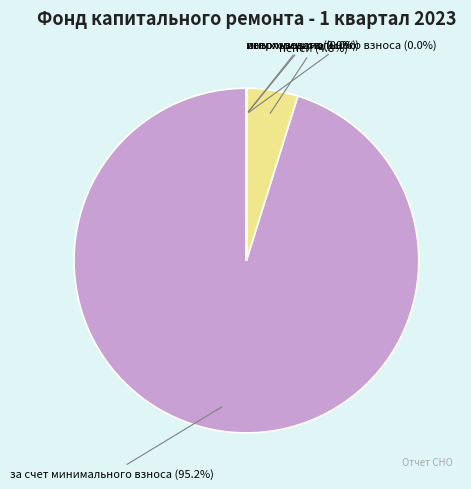

How much of the chart is everything except пеней (4.8%)?

95.2%